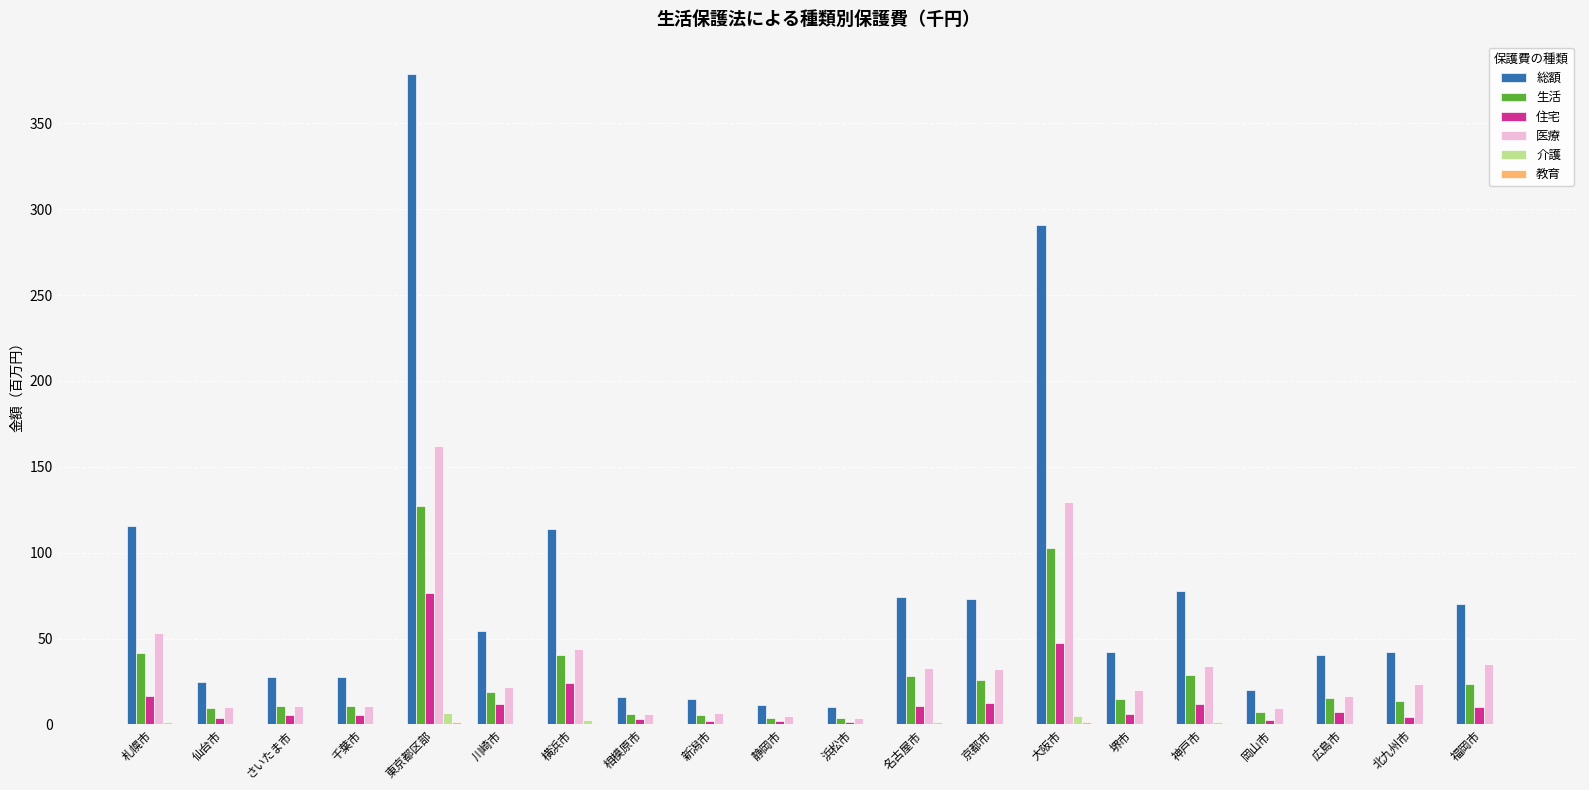

At which category is the sum across all series the highest?

東京都区部